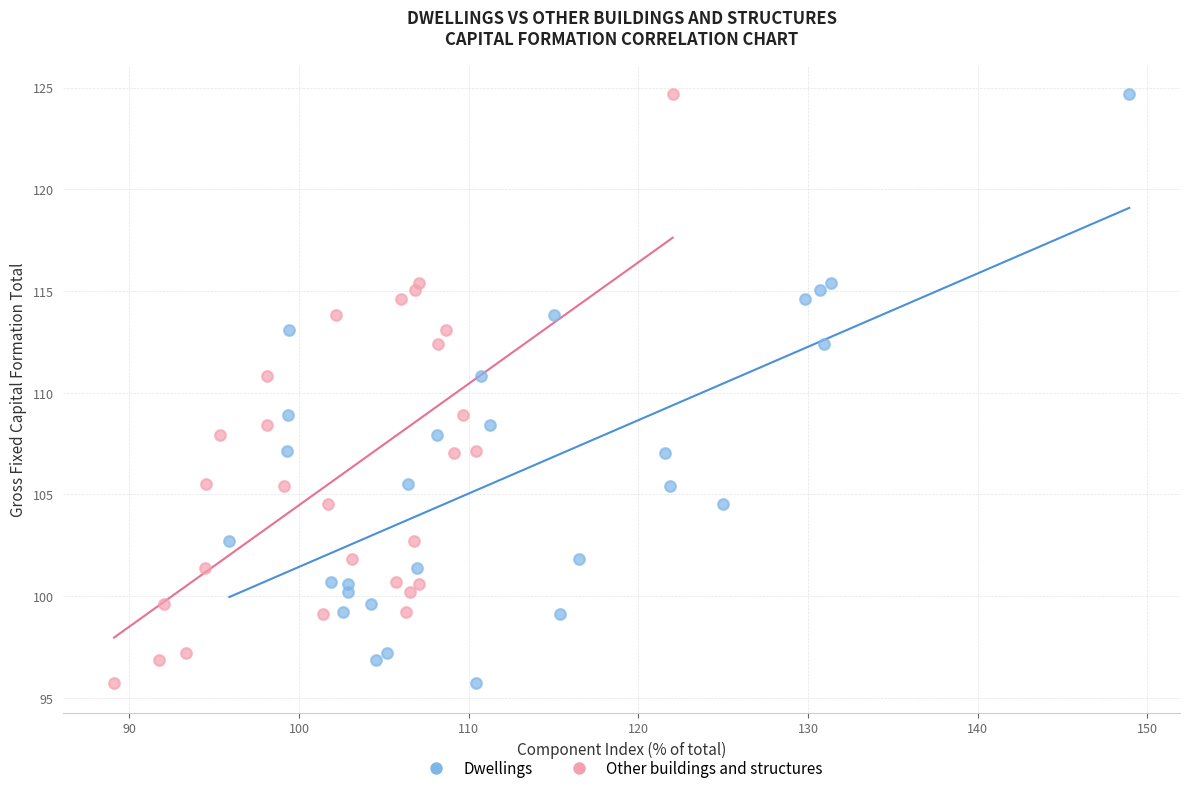

What are all the series names shown in the legend?

Dwellings, Other buildings and structures